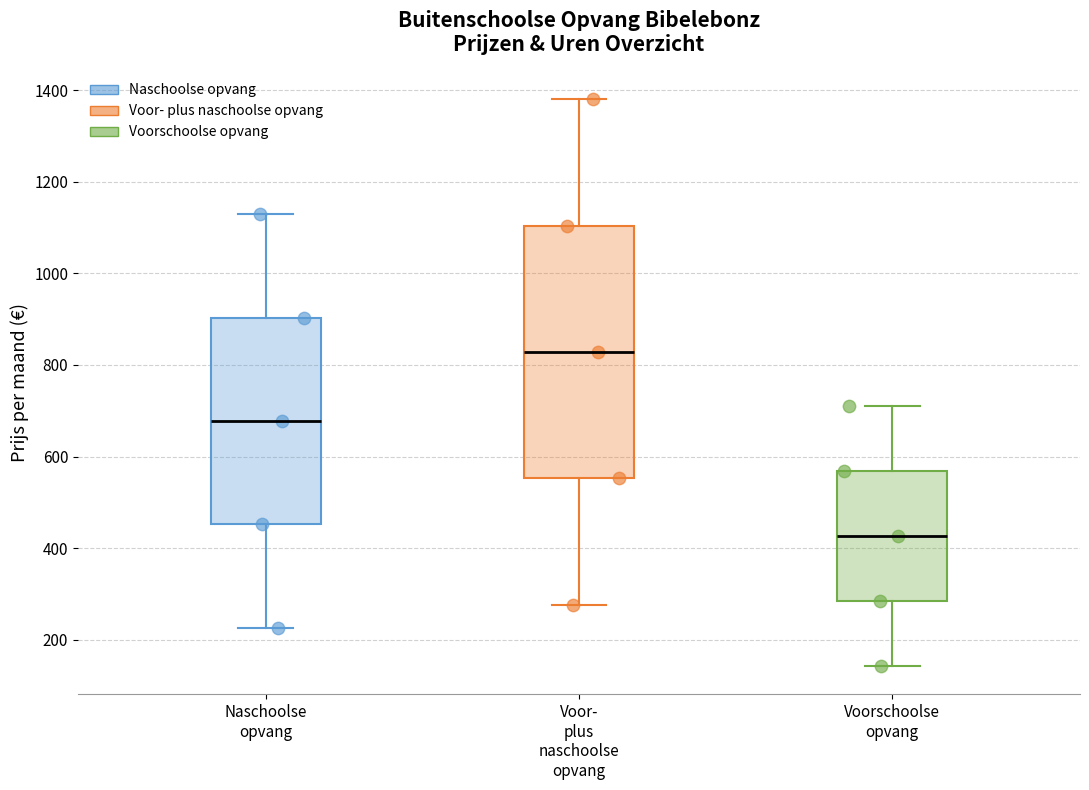

Which box's median line is the lowest?

Voorschoolse opvang